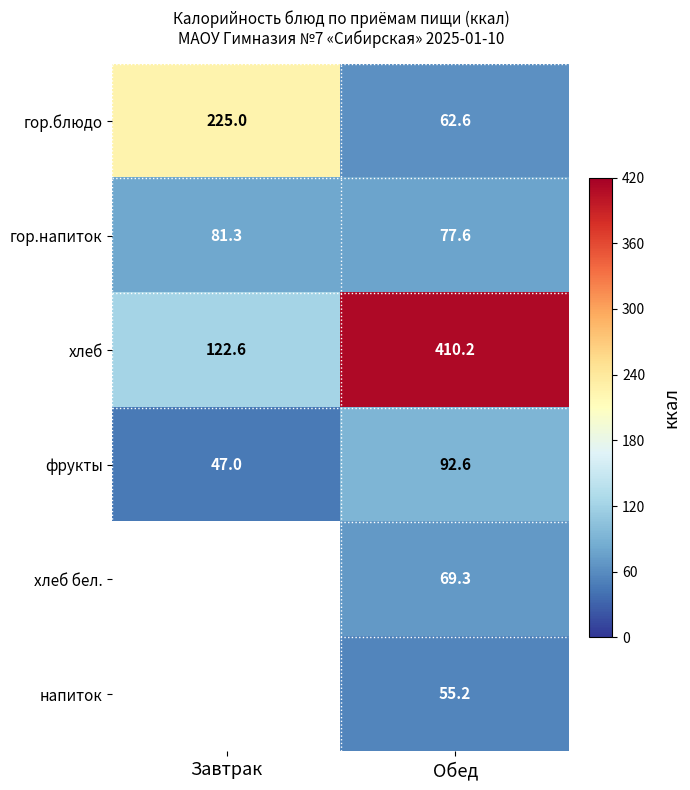

What is the difference between the highest and lowest values at Обед?

355.0